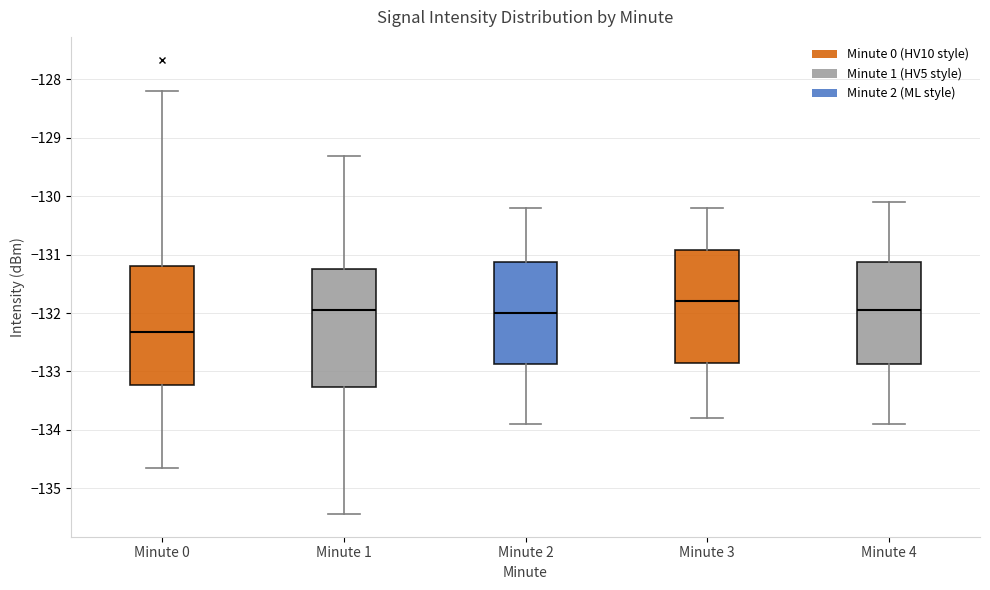

Reading left to right, read every box against the y-axis: the position of its median line, the range the box covers, and the ends of its whiskers. The values are not printed on the chart, so give them approximately, as read against the axis.

Minute 0: median -132.3, box -133.2 to -131.2, whiskers -134.6 to -128.2
Minute 1: median -131.9, box -133.3 to -131.3, whiskers -135.4 to -129.3
Minute 2: median -132.0, box -132.9 to -131.1, whiskers -133.9 to -130.2
Minute 3: median -131.8, box -132.8 to -130.9, whiskers -133.8 to -130.2
Minute 4: median -131.9, box -132.9 to -131.1, whiskers -133.9 to -130.1